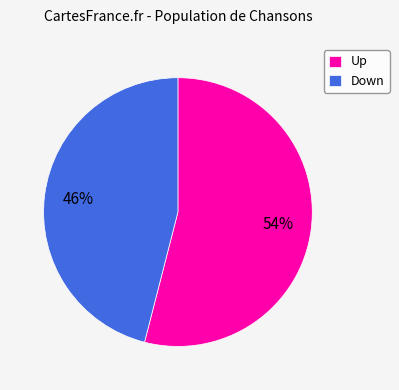

Does Up represent more than half of the total?

Yes